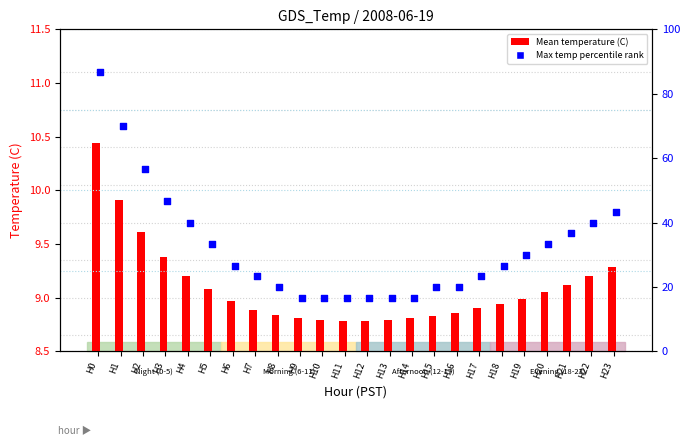

What are all the series names shown in the legend?

Mean Temperature (C), Max Temp percentile rank